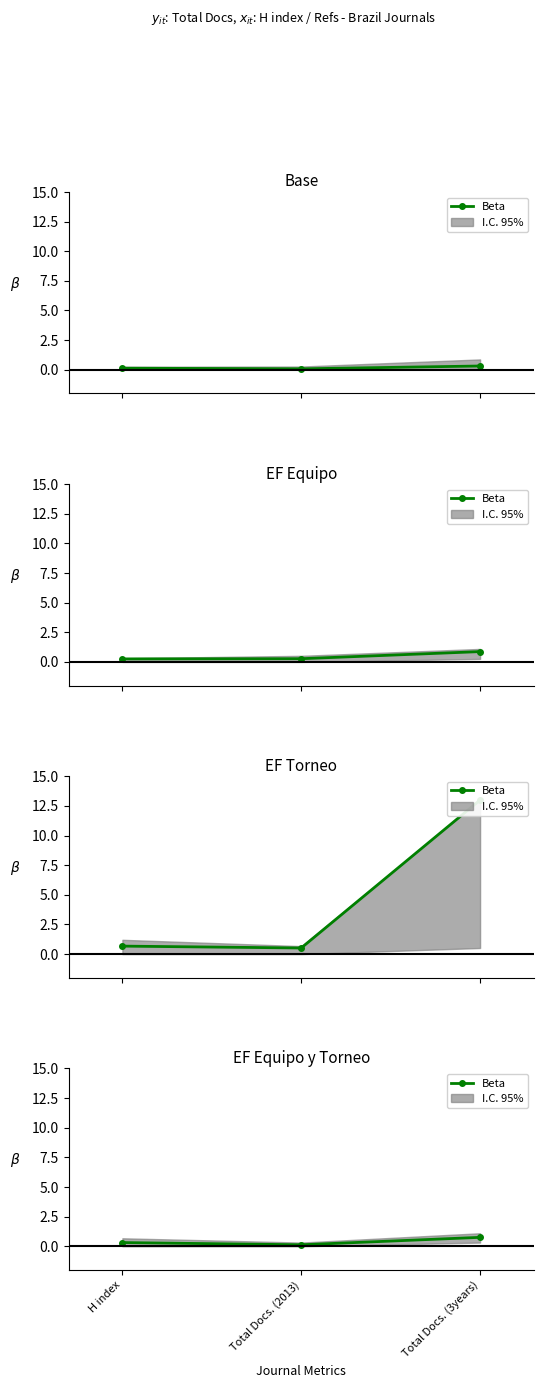

Does the chart have visible grid lines?

No